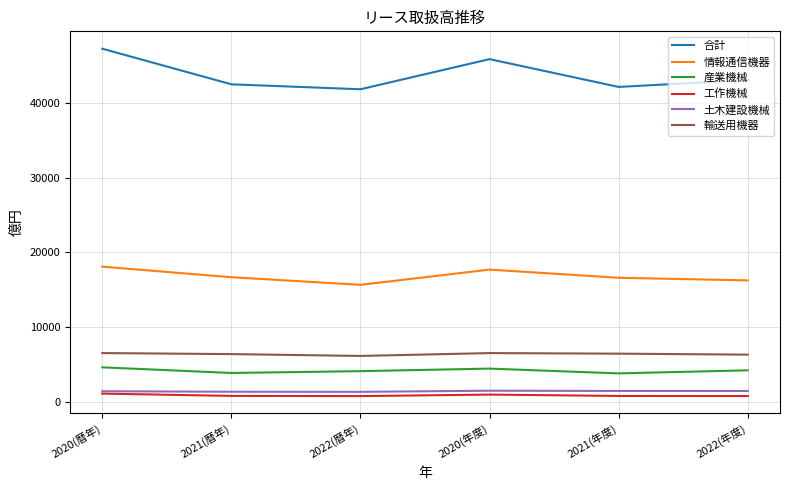

Which series changed the most between 2022(暦年) and 2020(年度)?

合計